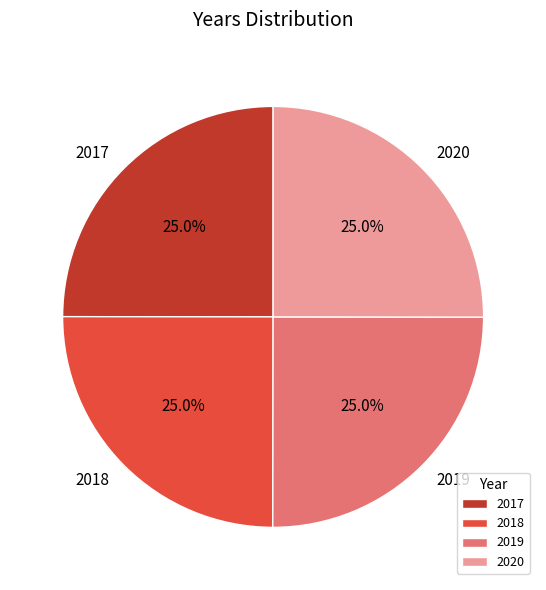

How many slices are in this pie chart?

4